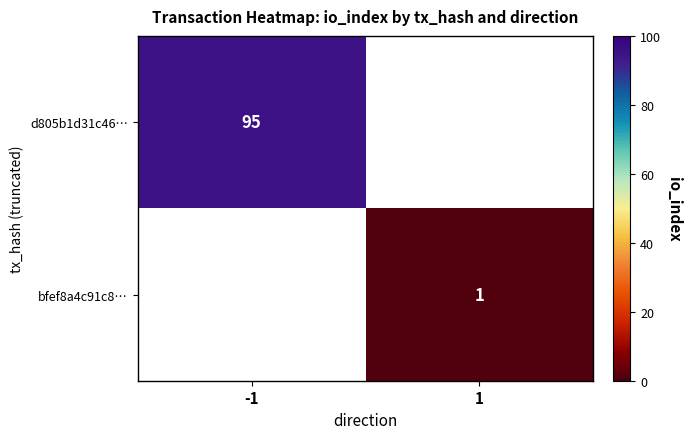

How many data points does each series have?

2